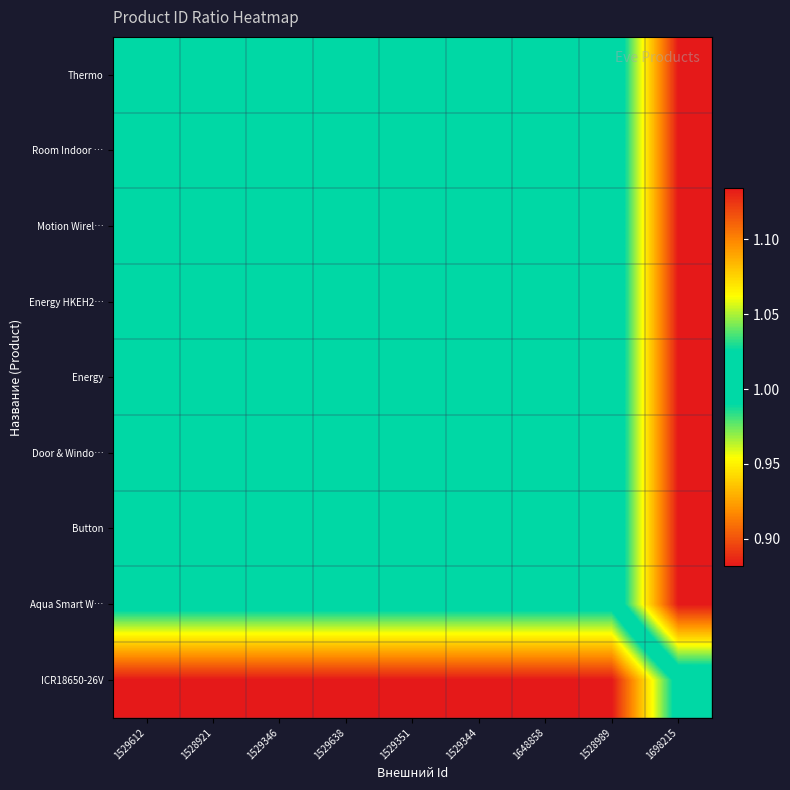

Reading right to left, list all the values displayed in this chart.

Thermo: 1698215=1.1	1528989=1.0	1648858=1.0	1529344=1.0	1529351=1.0	1529638=1.0	1529346=1.0	1528921=1.0	1529612=1.0
Room Indoor …: 1698215=1.1	1528989=1.0	1648858=1.0	1529344=1.0	1529351=1.0	1529638=1.0	1529346=1.0	1528921=1.0	1529612=1.0
Motion Wirel…: 1698215=1.1	1528989=1.0	1648858=1.0	1529344=1.0	1529351=1.0	1529638=1.0	1529346=1.0	1528921=1.0	1529612=1.0
Energy HKEH2…: 1698215=1.1	1528989=1.0	1648858=1.0	1529344=1.0	1529351=1.0	1529638=1.0	1529346=1.0	1528921=1.0	1529612=1.0
Energy: 1698215=1.1	1528989=1.0	1648858=1.0	1529344=1.0	1529351=1.0	1529638=1.0	1529346=1.0	1528921=1.0	1529612=1.0
Door & Windo…: 1698215=1.1	1528989=1.0	1648858=1.0	1529344=1.0	1529351=1.0	1529638=1.0	1529346=1.0	1528921=1.0	1529612=1.0
Button: 1698215=1.1	1528989=1.0	1648858=1.0	1529344=1.0	1529351=1.0	1529638=1.0	1529346=1.0	1528921=1.0	1529612=1.0
Aqua Smart W…: 1698215=1.1	1528989=1.0	1648858=1.0	1529344=1.0	1529351=1.0	1529638=1.0	1529346=1.0	1528921=1.0	1529612=1.0
ICR18650-26V: 1698215=1.0	1528989=0.9	1648858=0.9	1529344=0.9	1529351=0.9	1529638=0.9	1529346=0.9	1528921=0.9	1529612=0.9